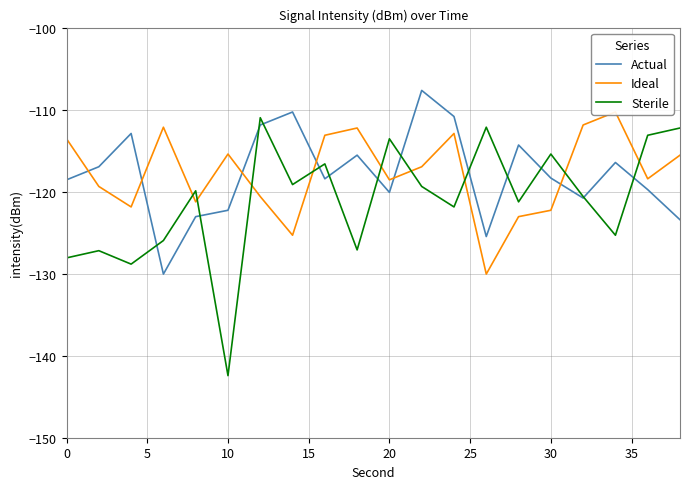

What is the value of the Ideal point at the 7th from the left?

-120.6